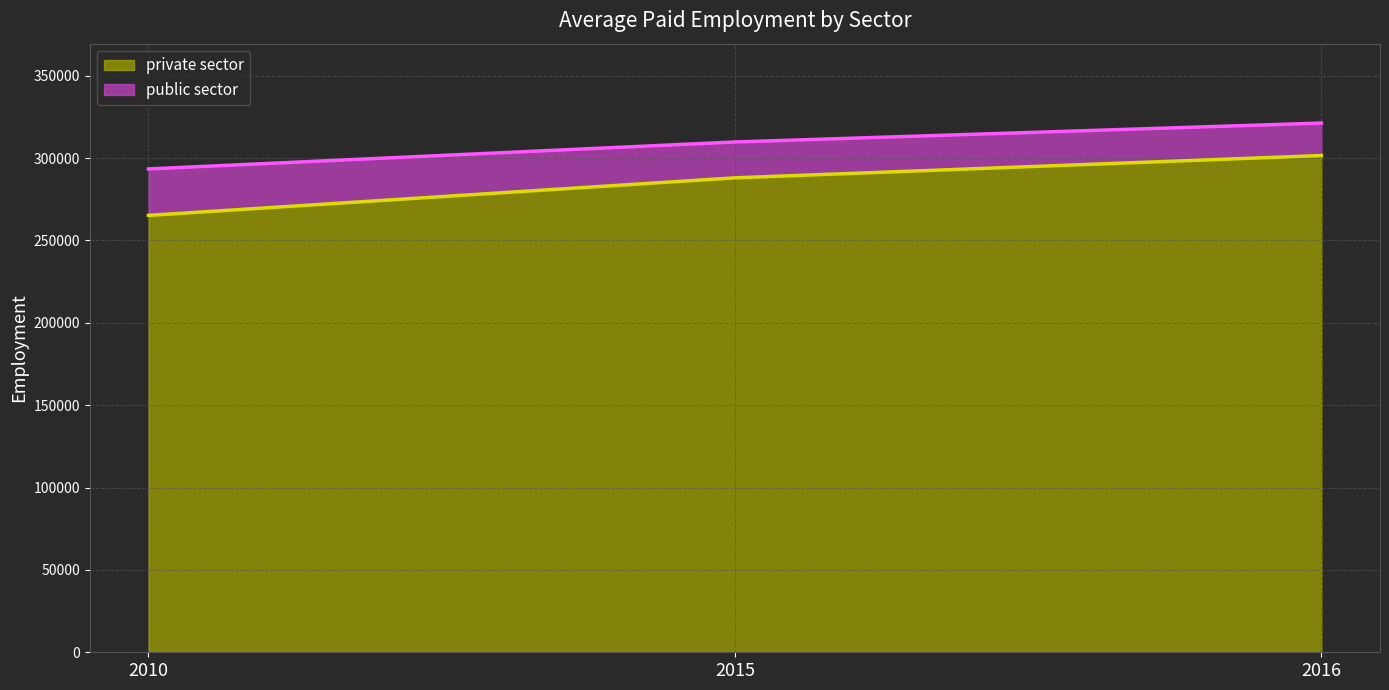

What is the total value across all series at 2015?

309801